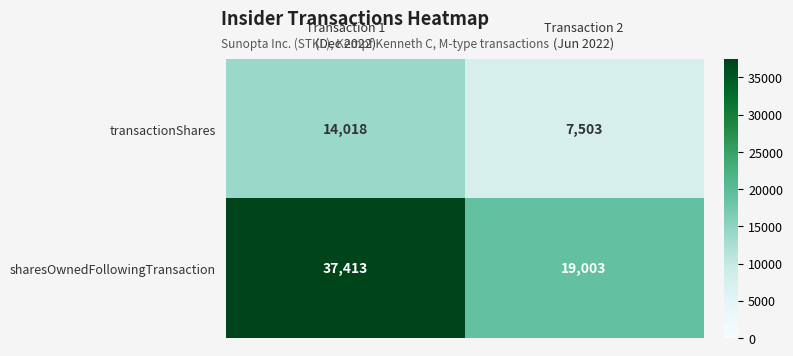

Rank the series by their average value, from highest to lowest.

sharesOwnedFollowingTransaction, transactionShares